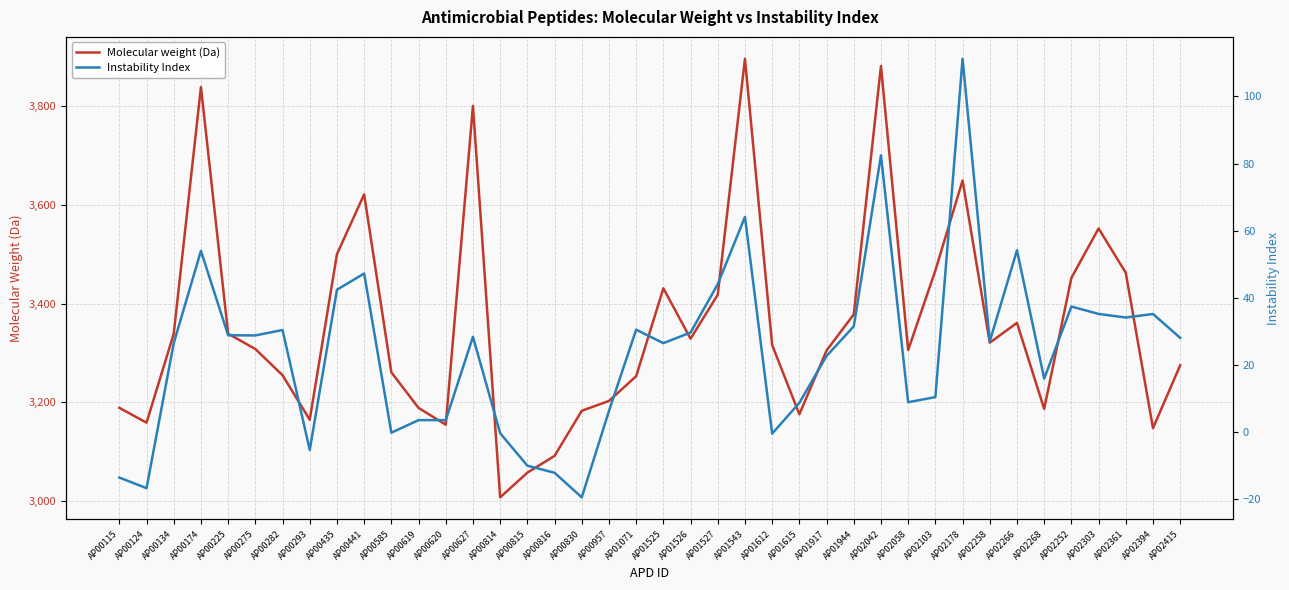

Reading right to left, what are all the values shown in this chart?

Molecular weight (Da): 3274.9	3147.6	3462.3	3552.2	3452.0	3186.8	3360.9	3320.8	3649.3	3467.1	3305.9	3881.2	3378.0	3305.0	3175.8	3316.0	3895.8	3418.0	3328.9	3431.0	3252.9	3202.8	3182.9	3091.6	3057.6	3007.5	3800.5	3154.7	3188.7	3260.8	3621.2	3500.0	3164.7	3254.9	3308.0	3339.0	3838.6	3338.9	3158.8	3188.9
Instability Index: 28.0	35.2	34.1	35.2	37.4	15.9	54.1	27.0	111.2	10.4	8.8	82.5	31.5	22.6	8.7	-0.5	64.1	44.1	29.6	26.5	30.5	6.2	-19.5	-12.2	-10.1	-0.4	28.4	3.5	3.5	-0.2	47.2	42.4	-5.4	30.4	28.8	28.8	54.0	26.5	-16.8	-13.6